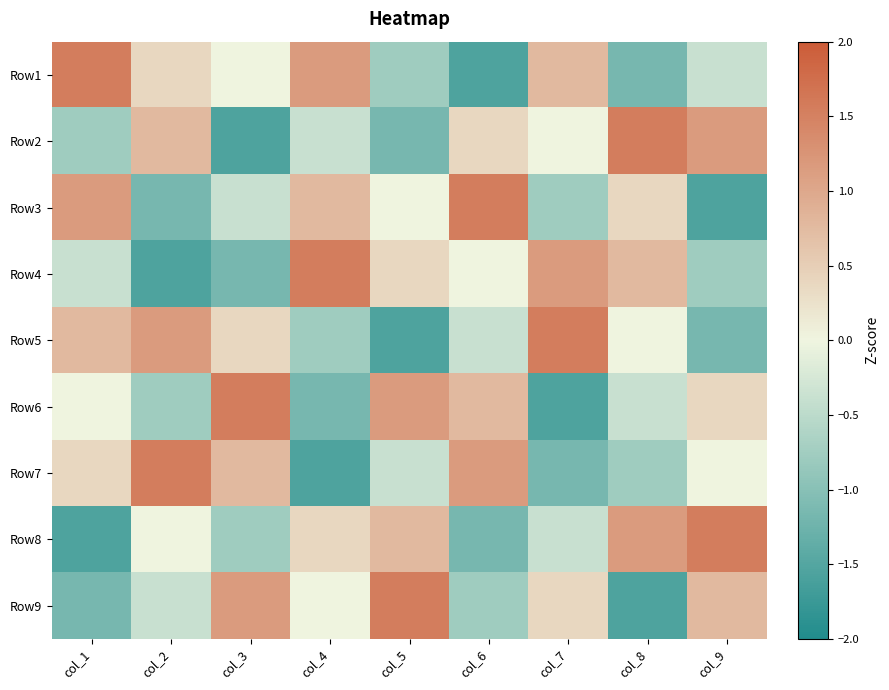

What is the maximum value shown in the chart?

1.5